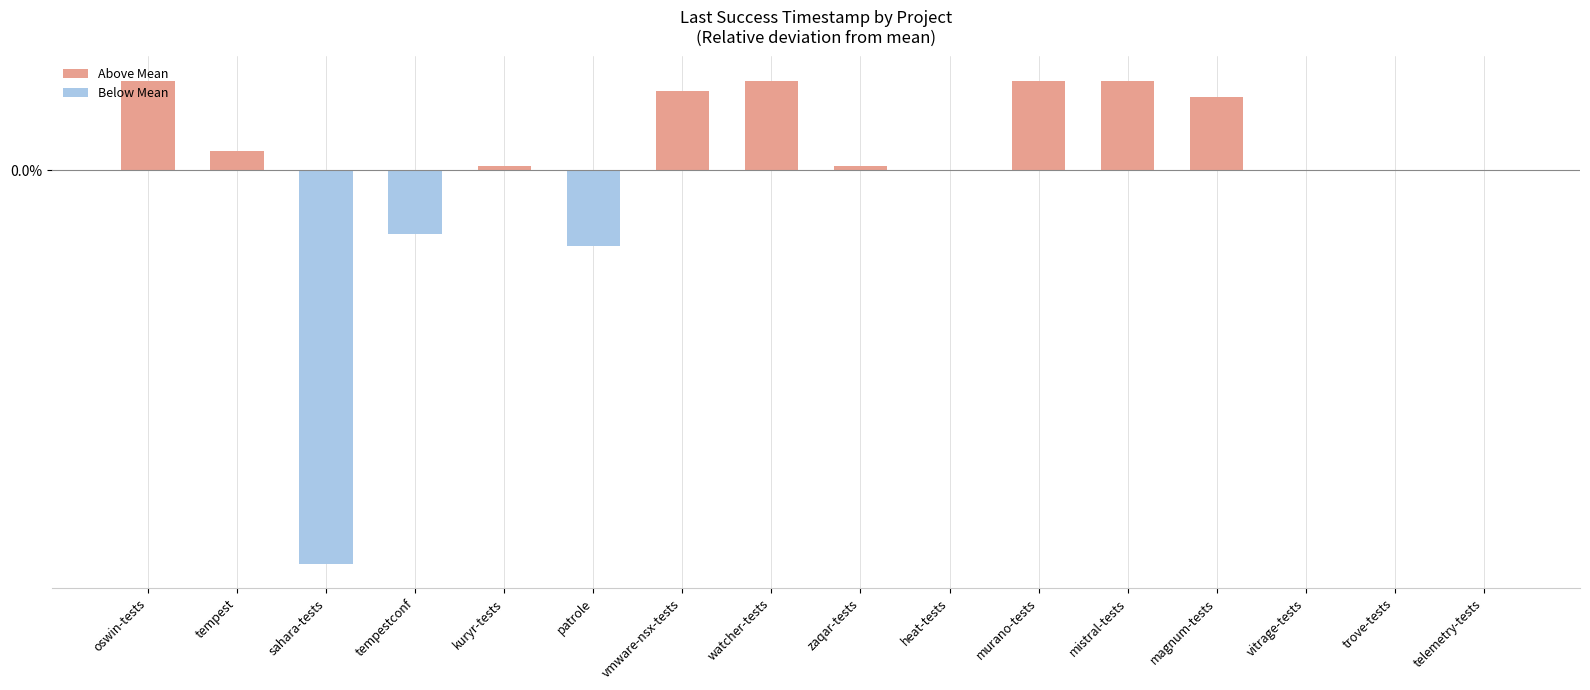

The value of Above Mean at tempestconf is 0.0. True or false?

True